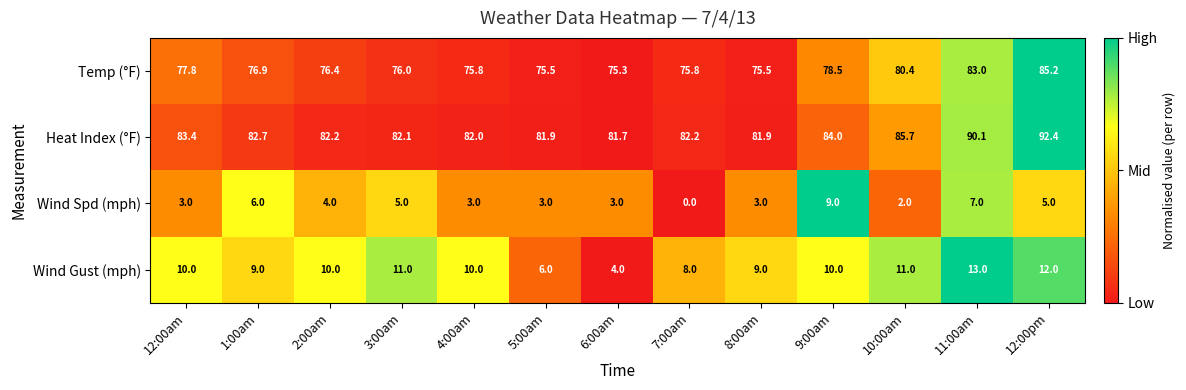

What is the minimum value for Heat Index (°F)?

81.7